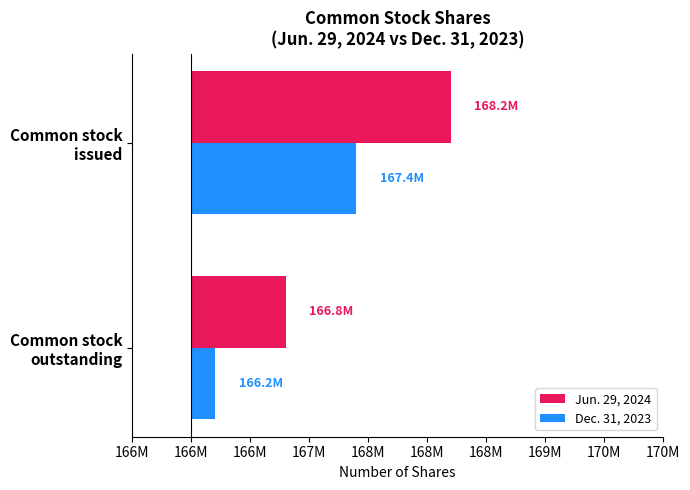

How many bars are there in each group?

2